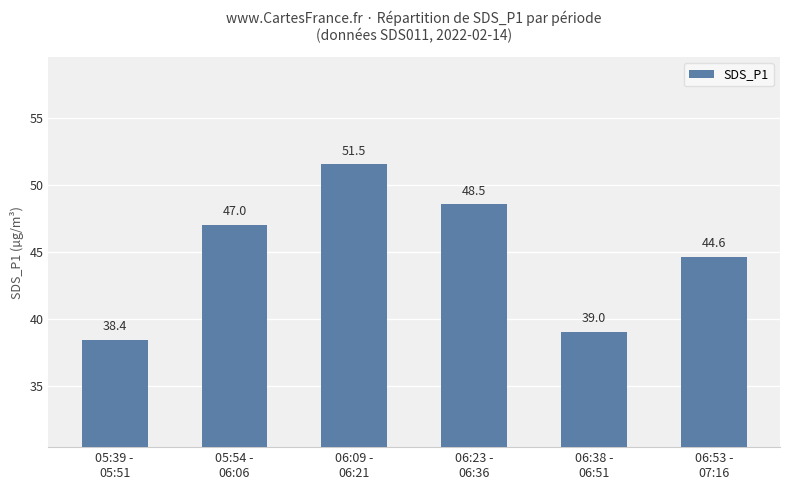

Are the bars grouped side by side (vs. stacked)?

No